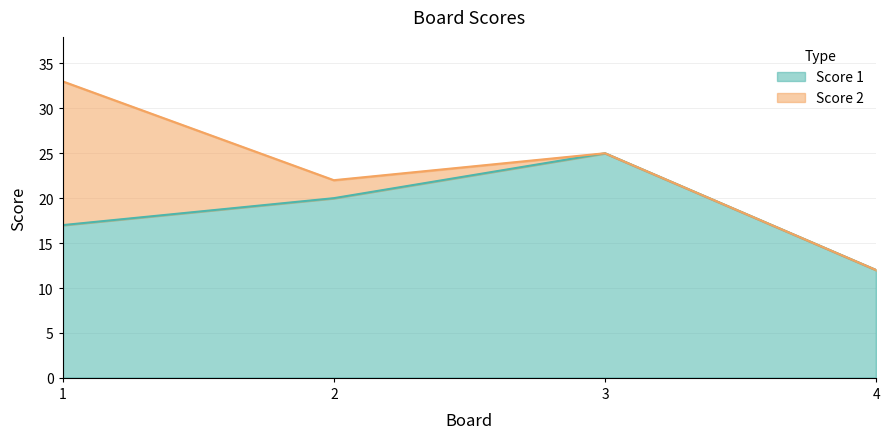

What is the average value?

18